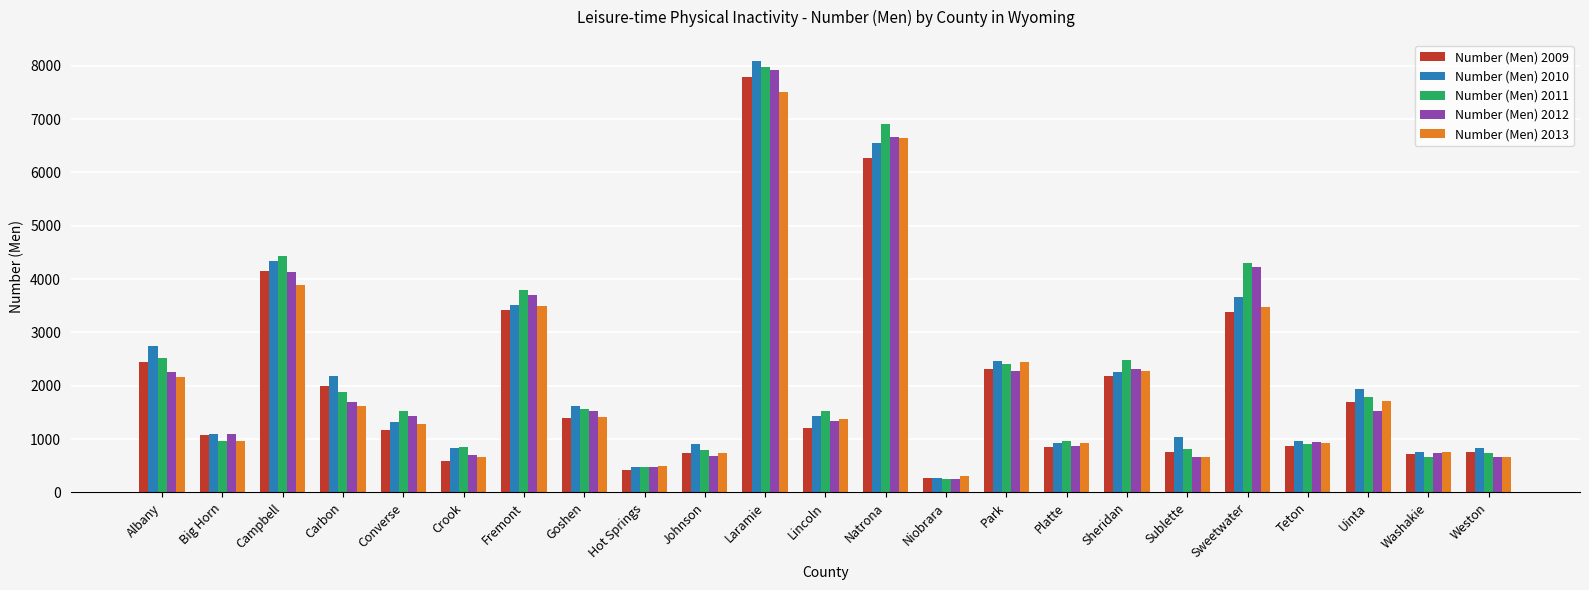

What is the label of the 3rd bar from the right?

Uinta